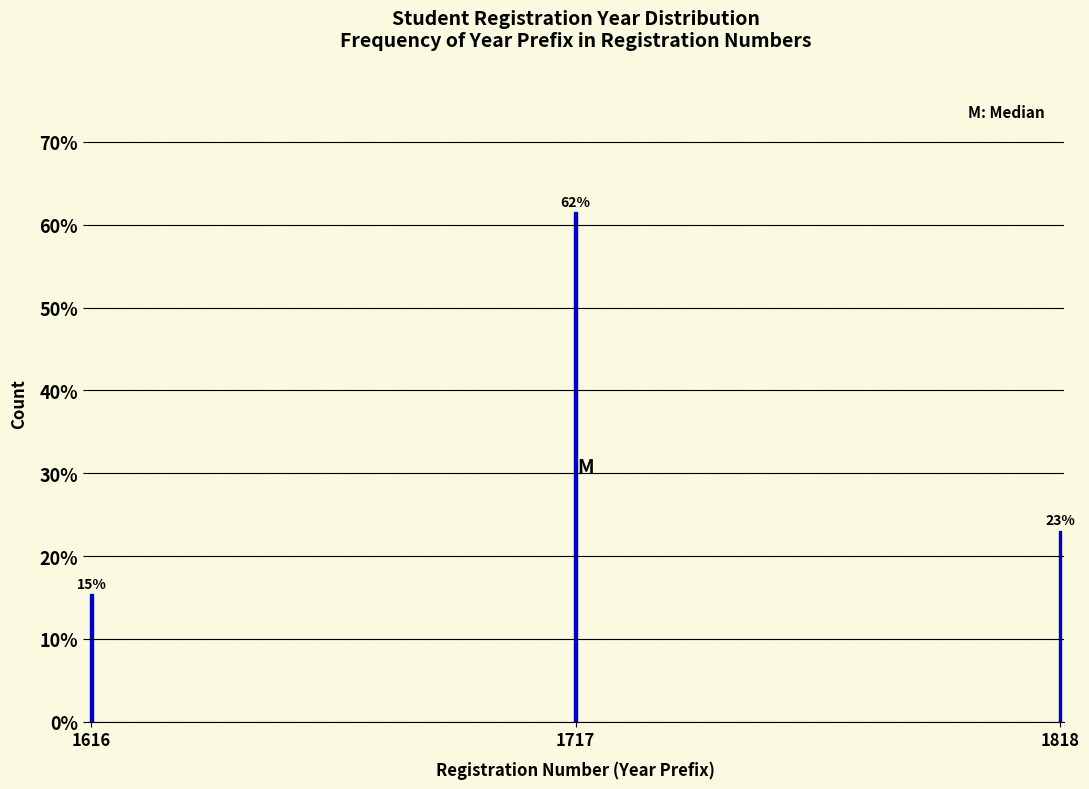

Does the chart contain any negative values?

No